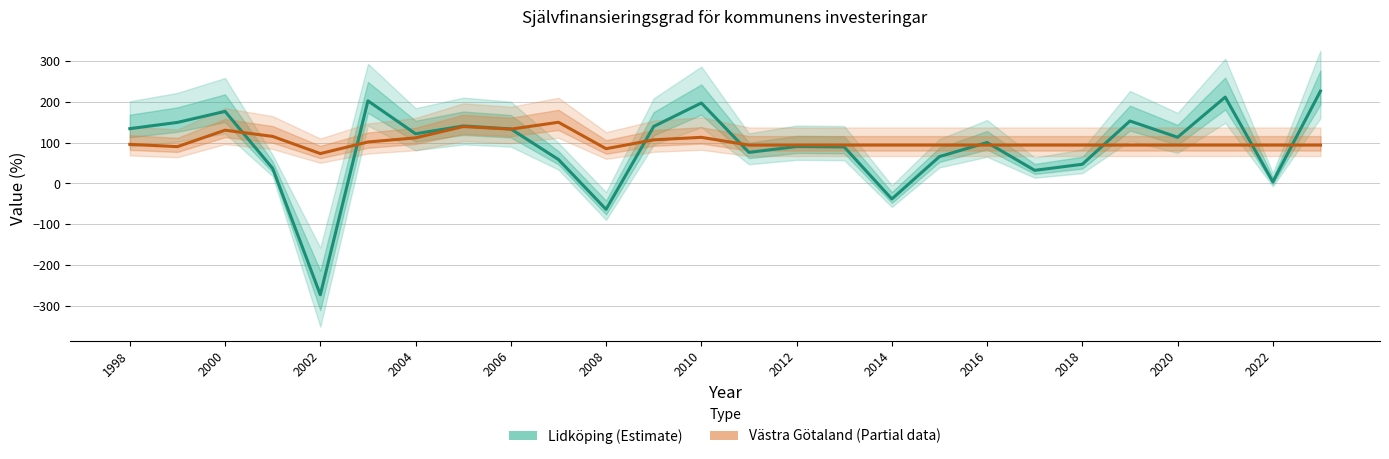

What position from the left is 2014?

17